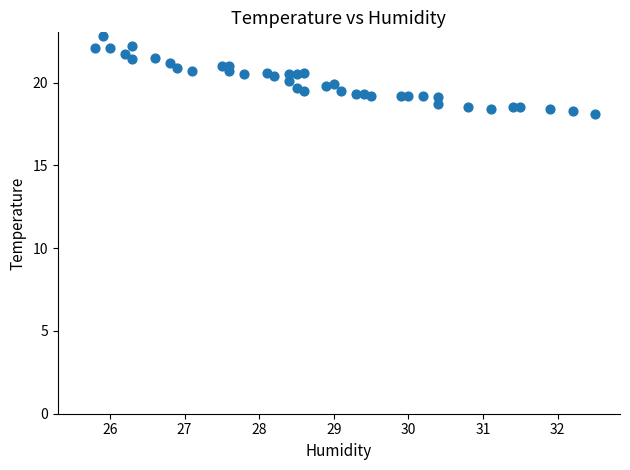

What is the range of Y values (max minus min)?

4.7